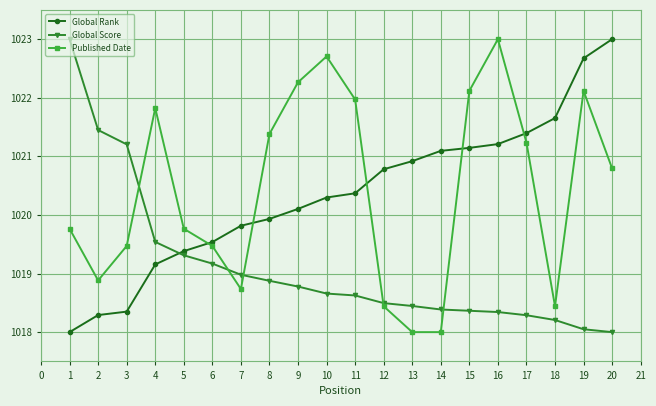

What is the value of the Published Date point at the 12th from the left?

1018.4